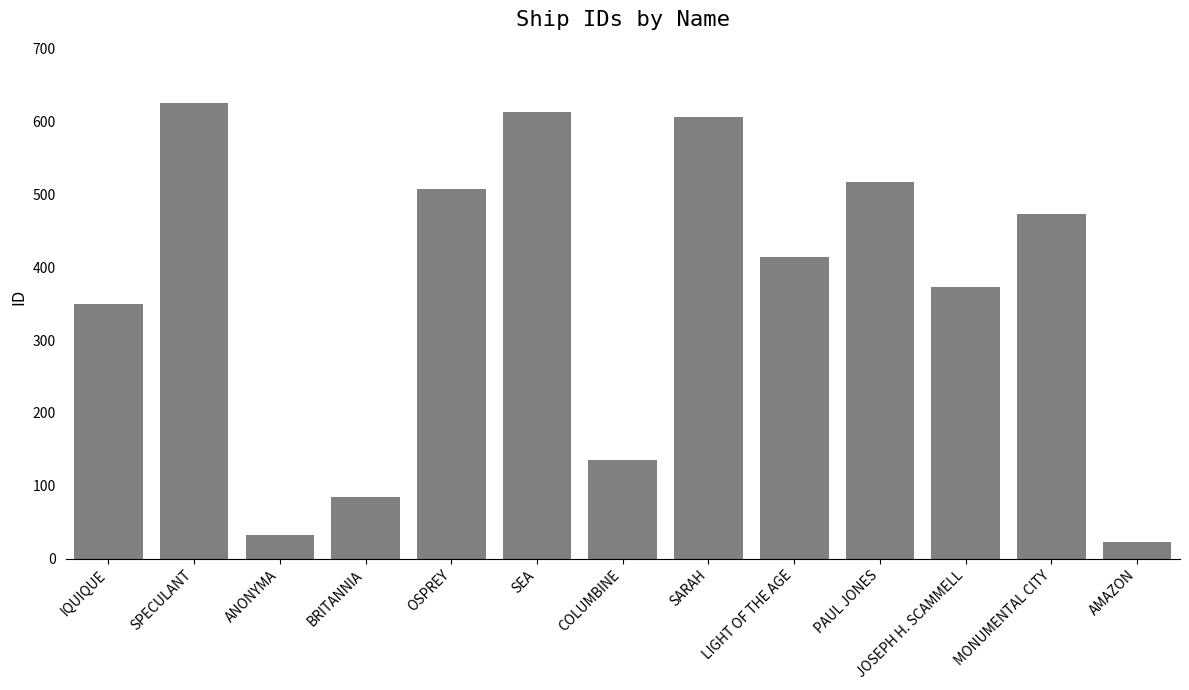

Reading left to right, extract all data points from this chart.

IQUIQUE=350	SPECULANT=626	ANONYMA=32	BRITANNIA=85	OSPREY=508	SEA=613	COLUMBINE=136	SARAH=607	LIGHT OF THE AGE=414	PAUL JONES=517	JOSEPH H. SCAMMELL=373	MONUMENTAL CITY=473	AMAZON=23